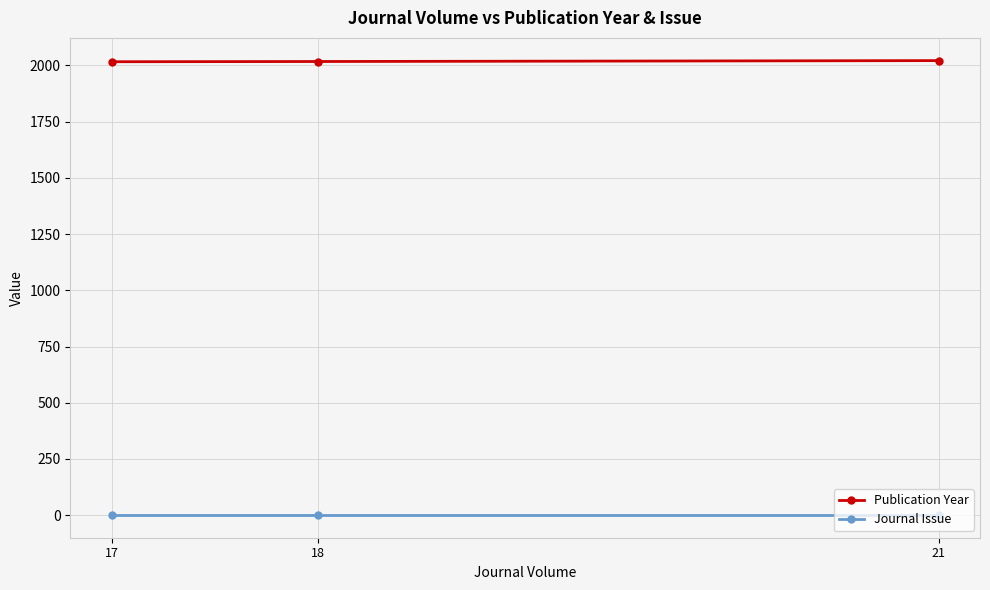

The Journal Issue series shows 1 at 18. True or false?

True